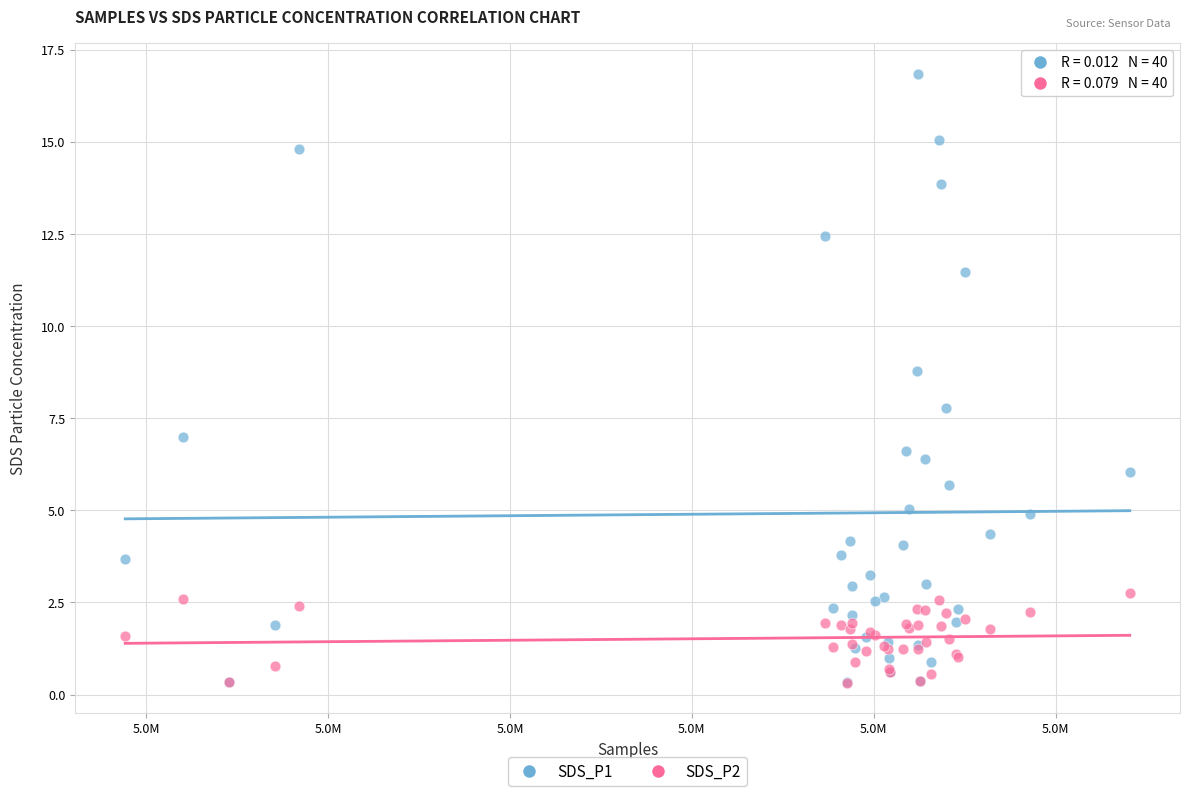

Which series reaches the maximum Y coordinate?

SDS_P1